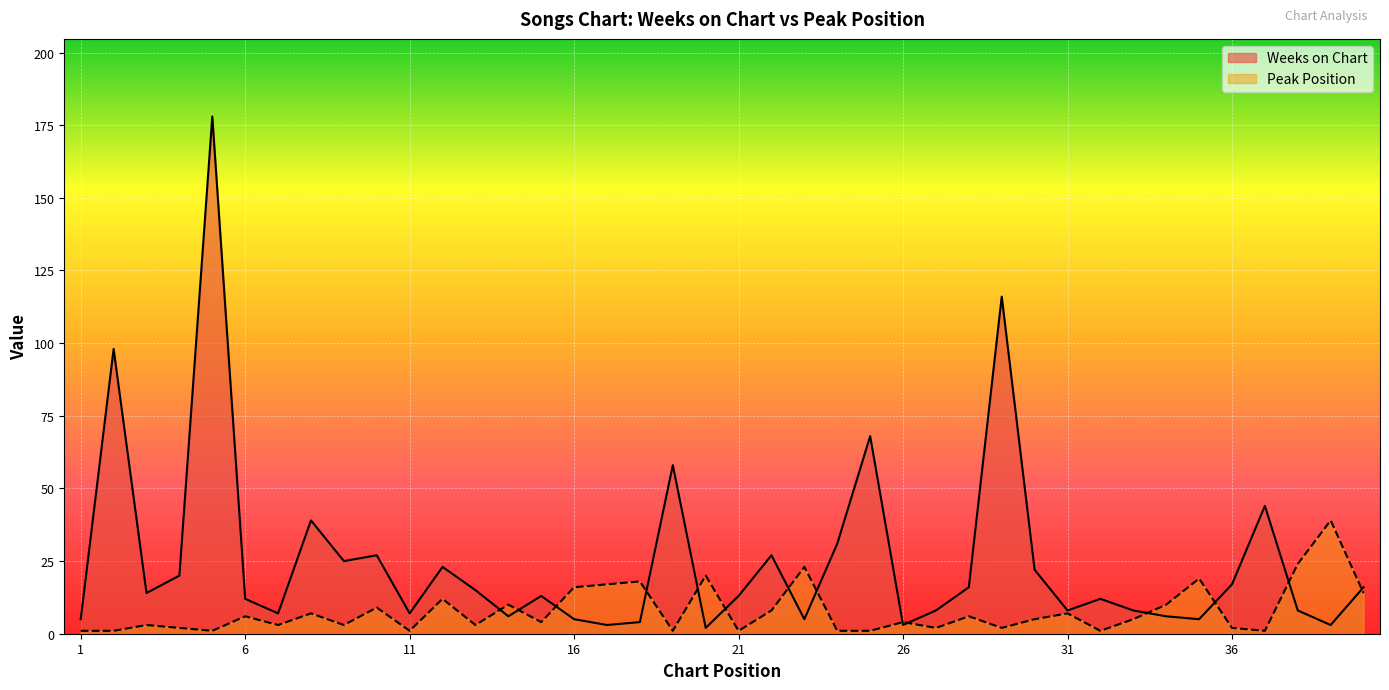

What is the value of the Weeks on Chart point at the 36th from the left?

17